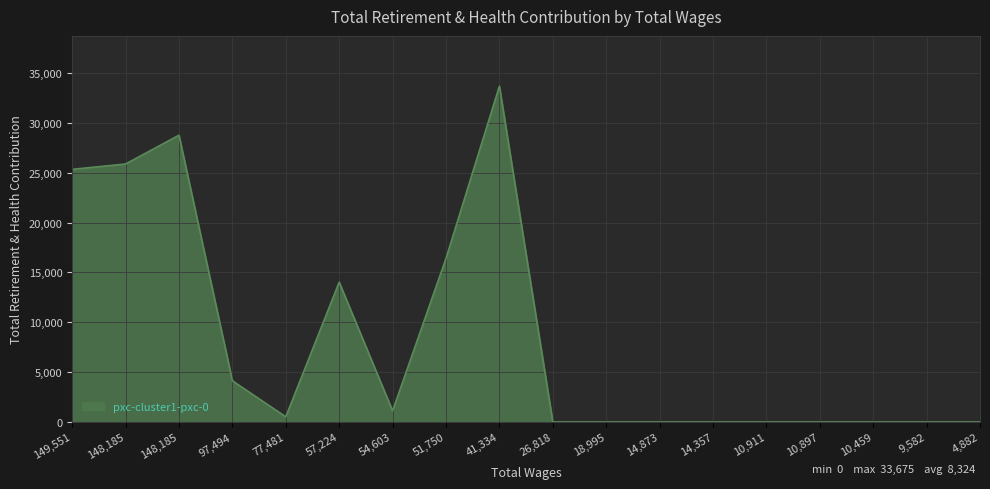

Rank the categories by value from highest to lowest.

41334.0, 148185.0, 148185.0, 149551.0, 51750.0, 57224.0, 97494.0, 54603.0, 77481.0, 26818.0, 18995.0, 14873.0, 14357.0, 10911.0, 10897.0, 10459.0, 9582.0, 4882.0